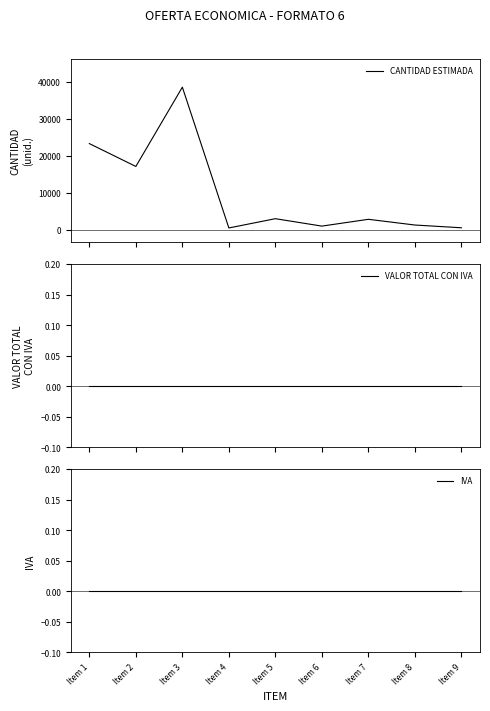

What is the total value across all series at Item 3?

38500